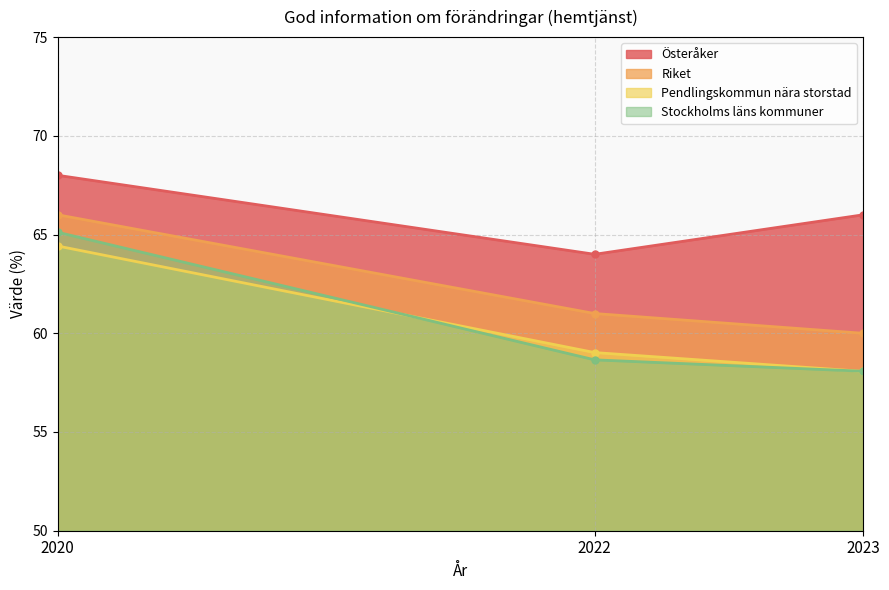

Reading right to left, what are all the values shown in this chart?

Österåker: 66.0	64.0	68.0
Riket: 60.0	61.0	66.0
Pendlingskommun nära storstad: 58.1	59.0	64.4
Stockholms läns kommuner: 58.1	58.7	65.1